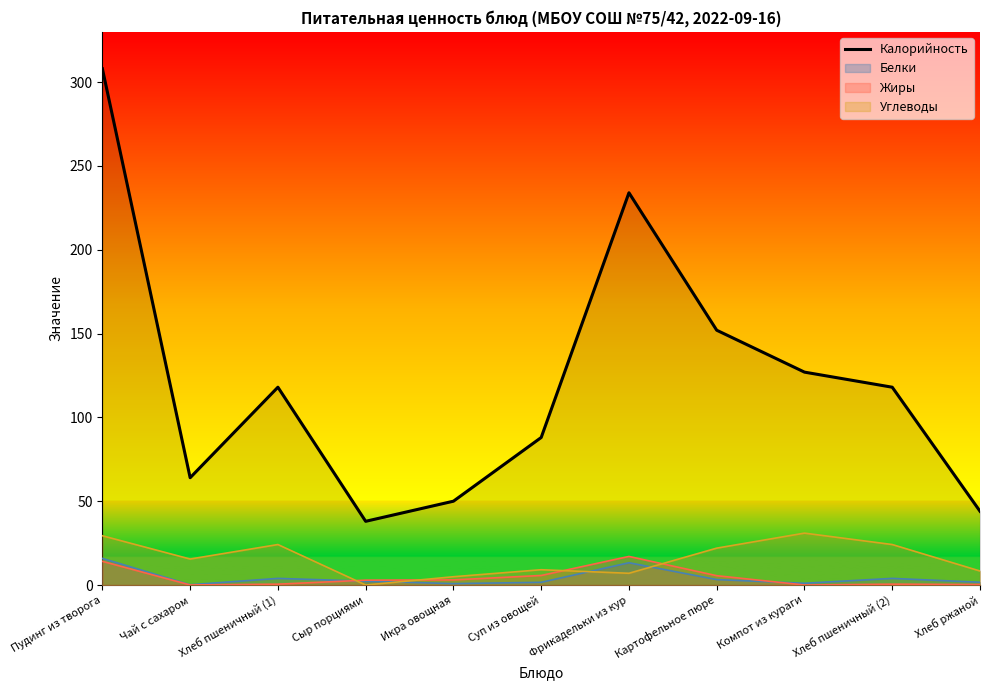

What is the change in value from Хлеб пшеничный (1) to Картофельное пюре?

+34